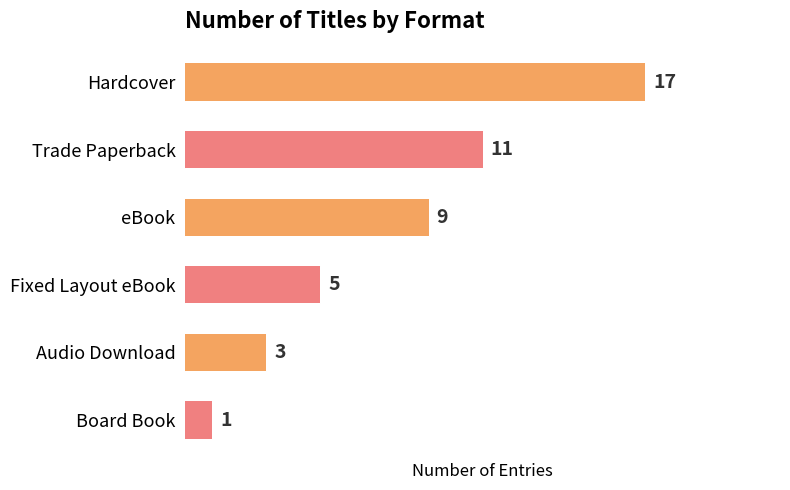

The value at Trade Paperback is 11. True or false?

True